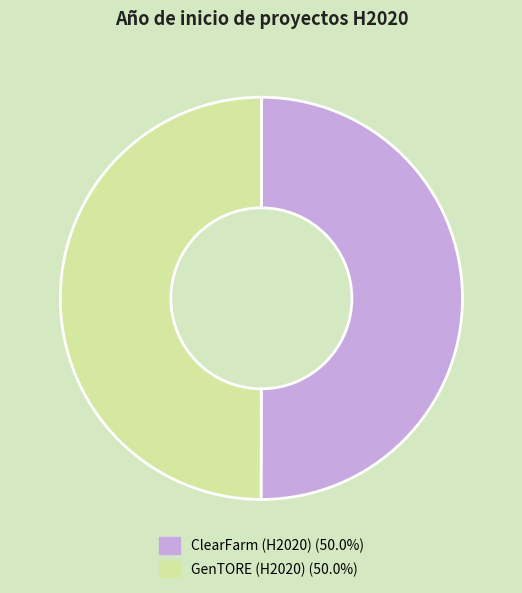

Combined, do GenTORE (H2020) (50.0%) and ClearFarm (H2020) (50.0%) account for over 50%?

Yes